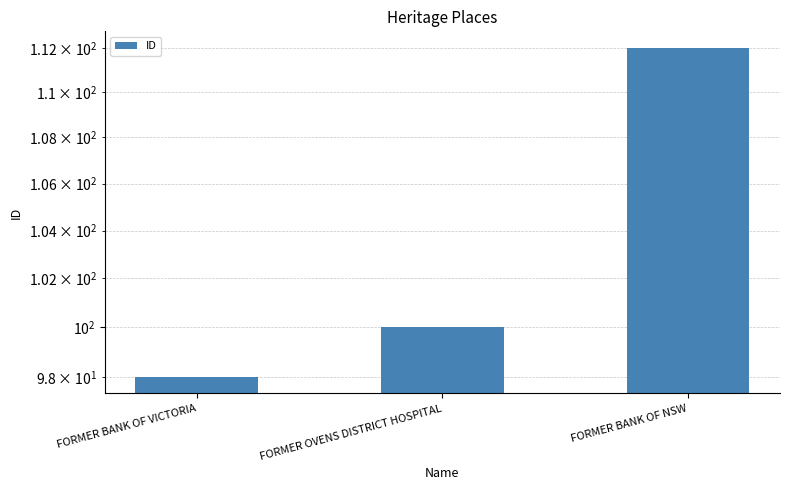

The chart shows a value of 100 at FORMER OVENS DISTRICT HOSPITAL. True or false?

True